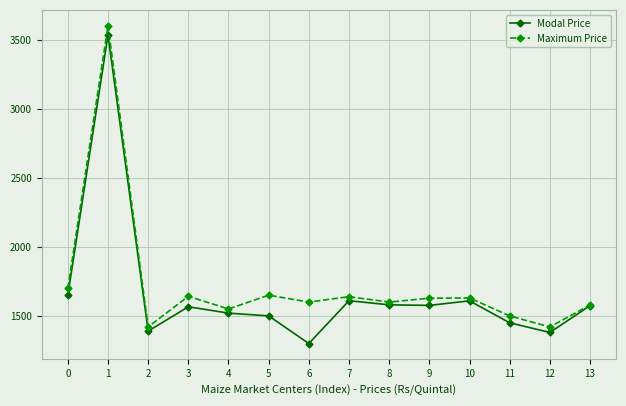

What is the maximum value shown in the chart?

3600